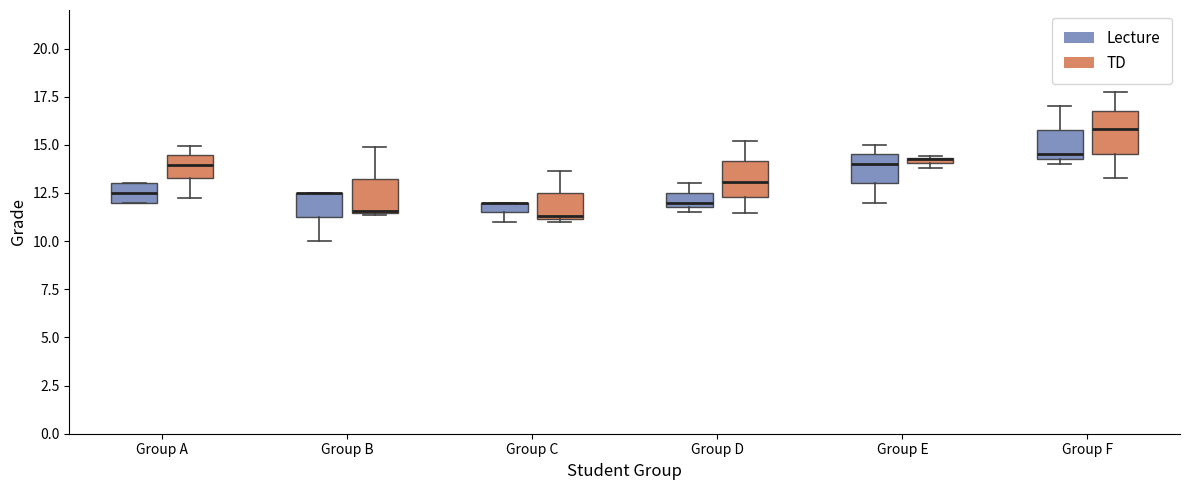

Where does the upper whisker of the box for Group F (Lecture) end on the y-axis? The values are not printed on the chart, so give them approximately, as read against the axis.

17.0